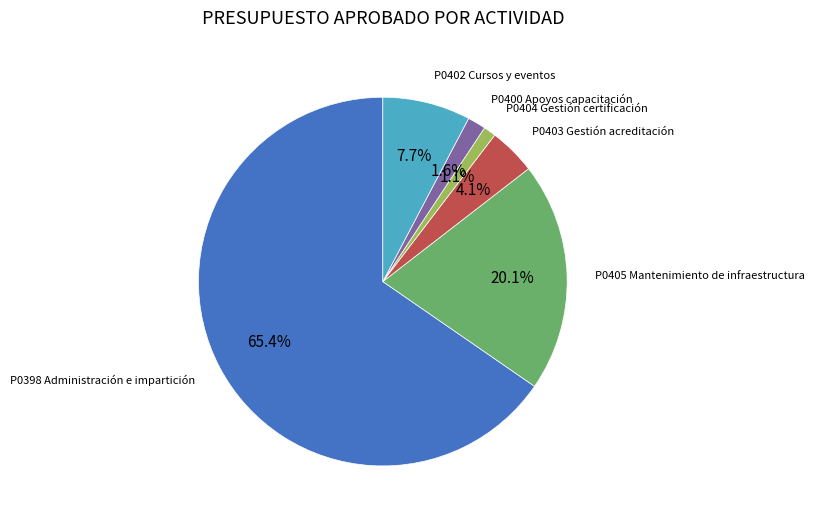

To the nearest percent, what portion does P0404 Gestión certificación represent?

1%